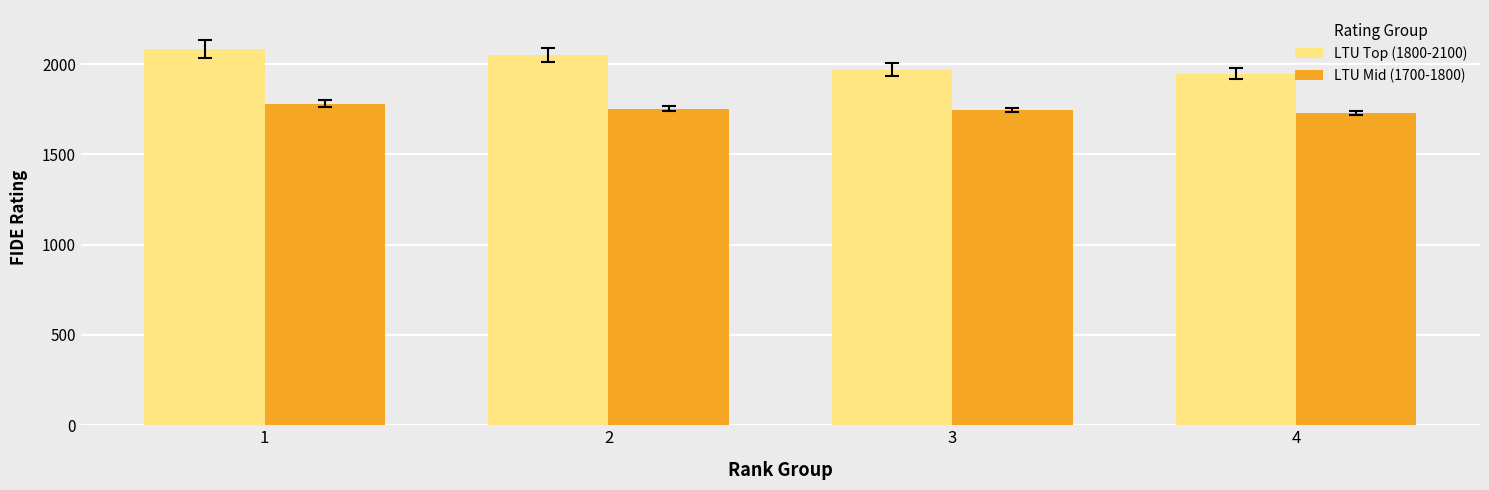

Is the value of LTU Mid (1700-1800) at 4 greater than the value of LTU Top (1800-2100) at 4?

No